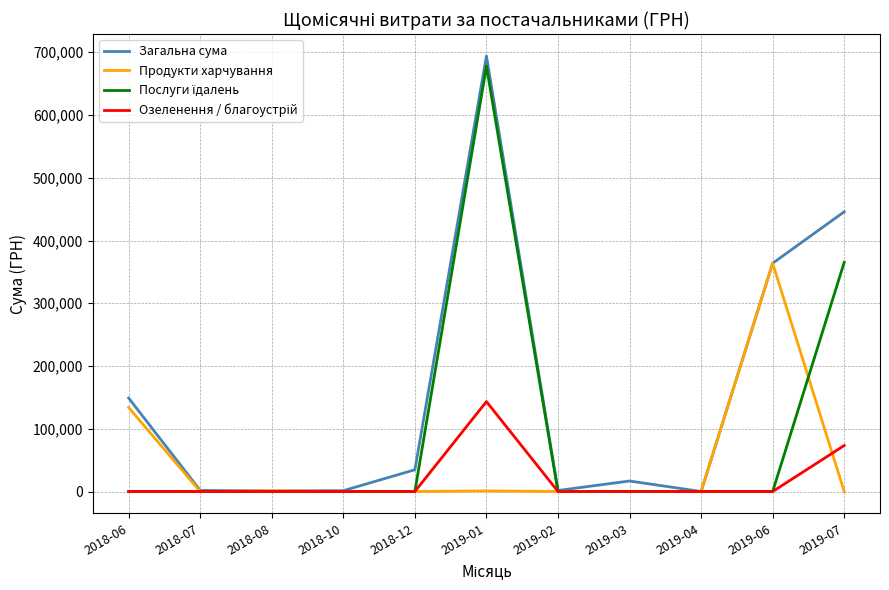

How many lines are shown in the chart?

4